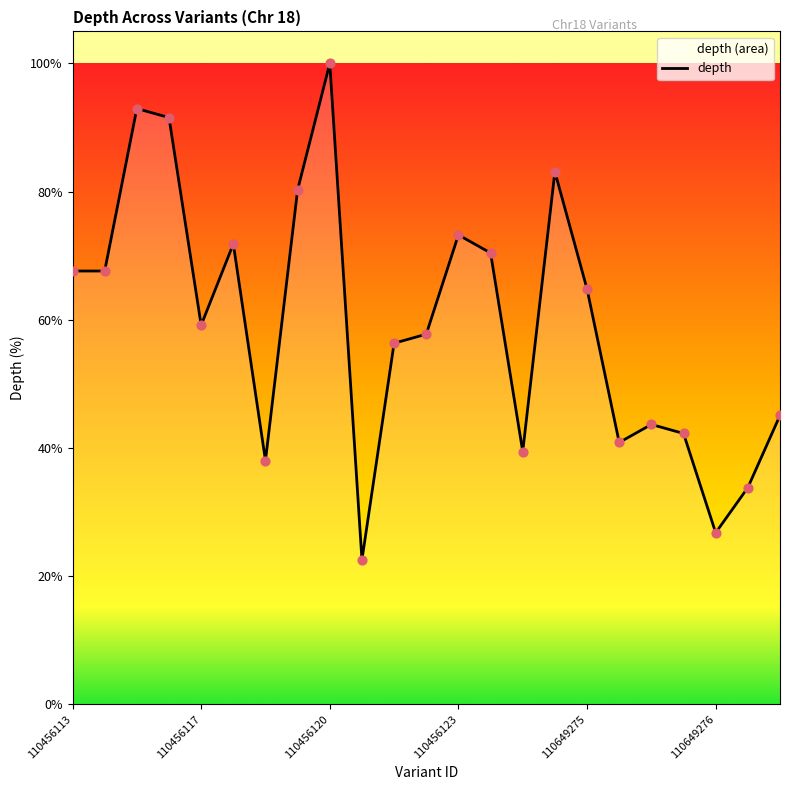

The chart shows a value of 26.8 at 110649276. True or false?

True